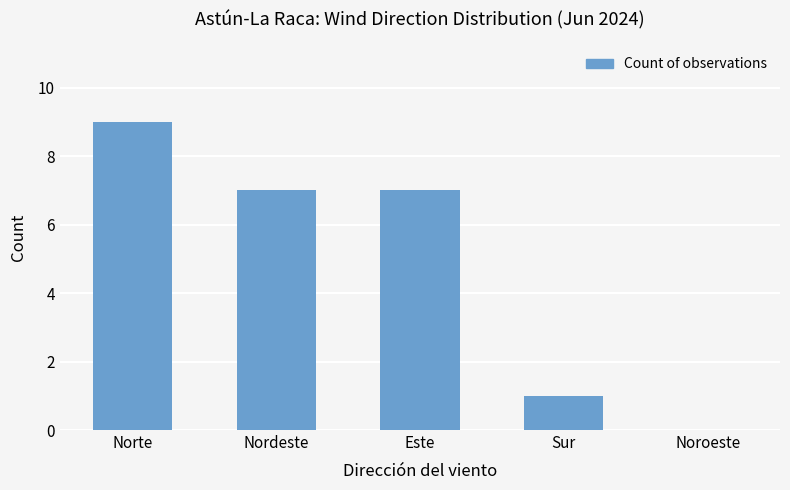

Which category has the highest value across all series?

Norte